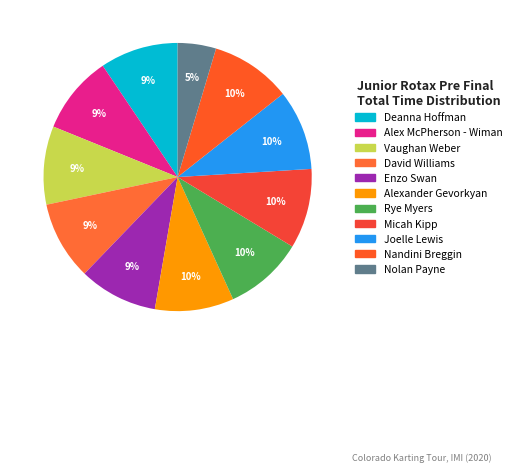

The Rye Myers slice represents 21% of the pie. True or false?

False